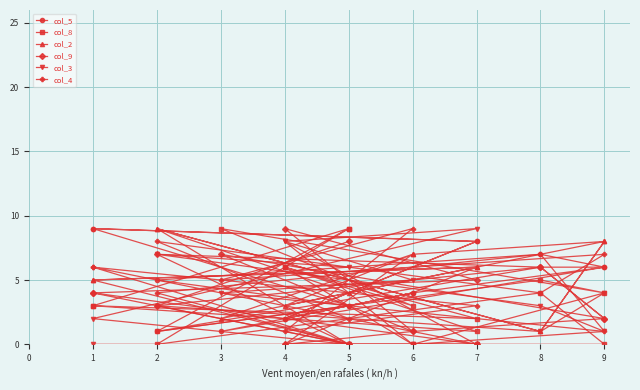

Reading left to right, transcribe all the data shown in this chart.

col_5: 9	8	2	4	6	6	1	3	9	8	2	4	1	6	7	5	3
col_8: 3	2	6	0	0	4	0	9	3	1	6	3	9	4	5	1	9
col_2: 5	6	0	7	8	1	9	0	5	6	3	7	2	8	1	9	4
col_9: 4	0	0	1	2	6	7	0	4	5	9	1	7	2	6	3	8
col_3: 0	0	8	0	4	1	3	0	2	9	8	5	4	1	3	7	6
col_4: 6	0	0	0	1	7	4	0	6	3	1	9	5	7	4	8	2